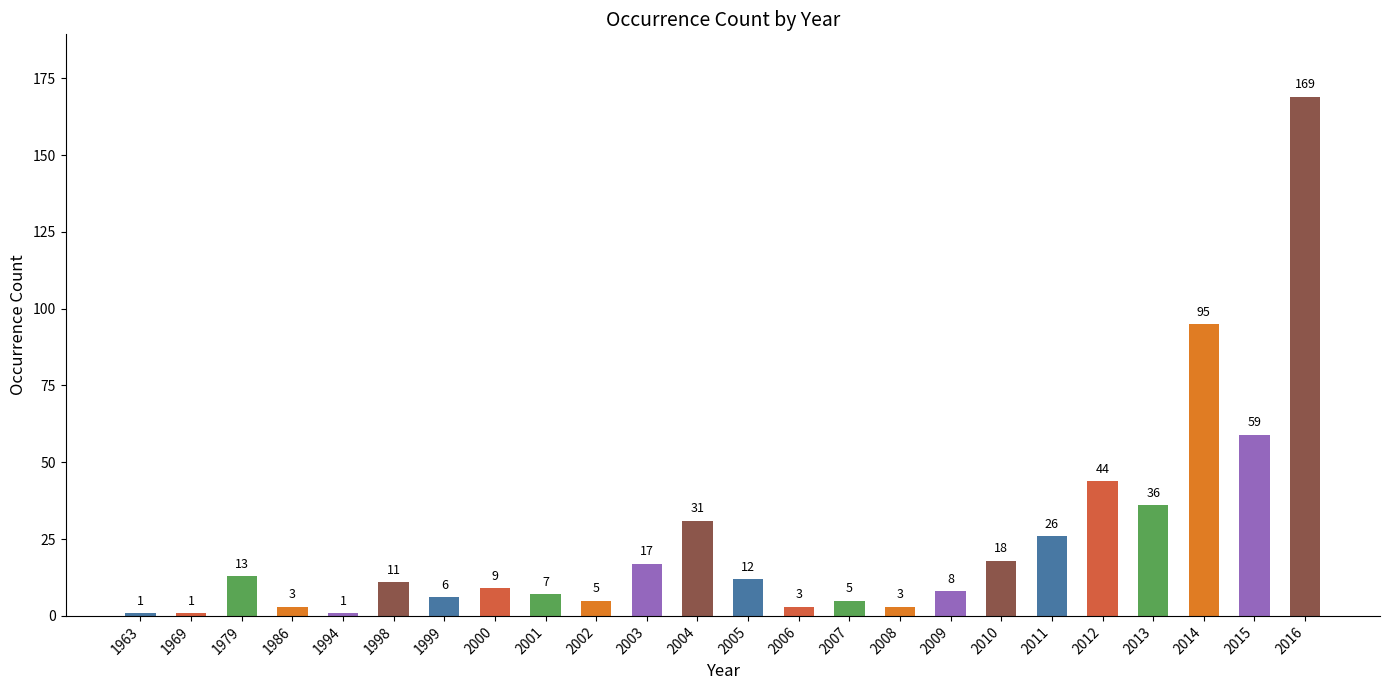

What is the sum of the values at 2008 and 1969?

4